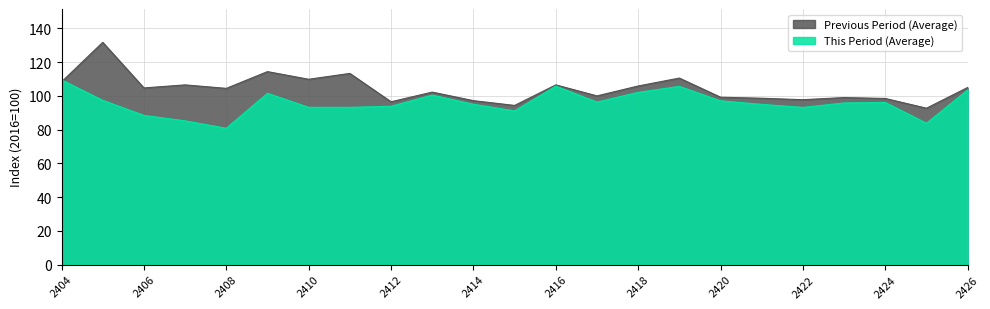

At which label does Previous Period (Average) reach its peak?

2405